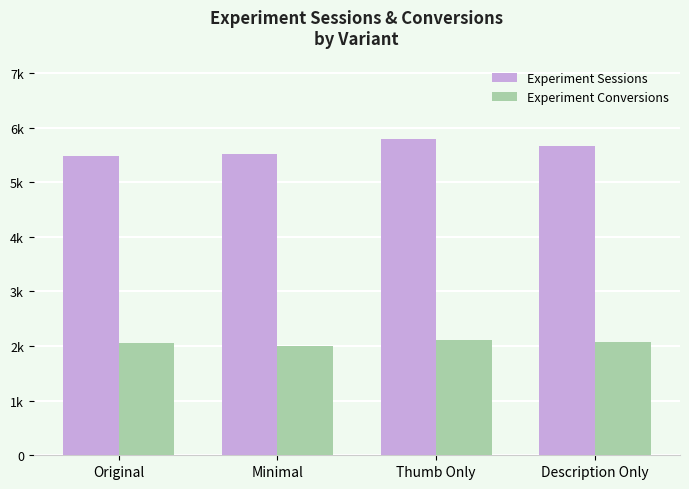

Reading left to right, what are all the values shown in this chart?

Experiment Sessions: 5487	5519	5785	5660
Experiment Conversions: 2048	2001	2113	2079